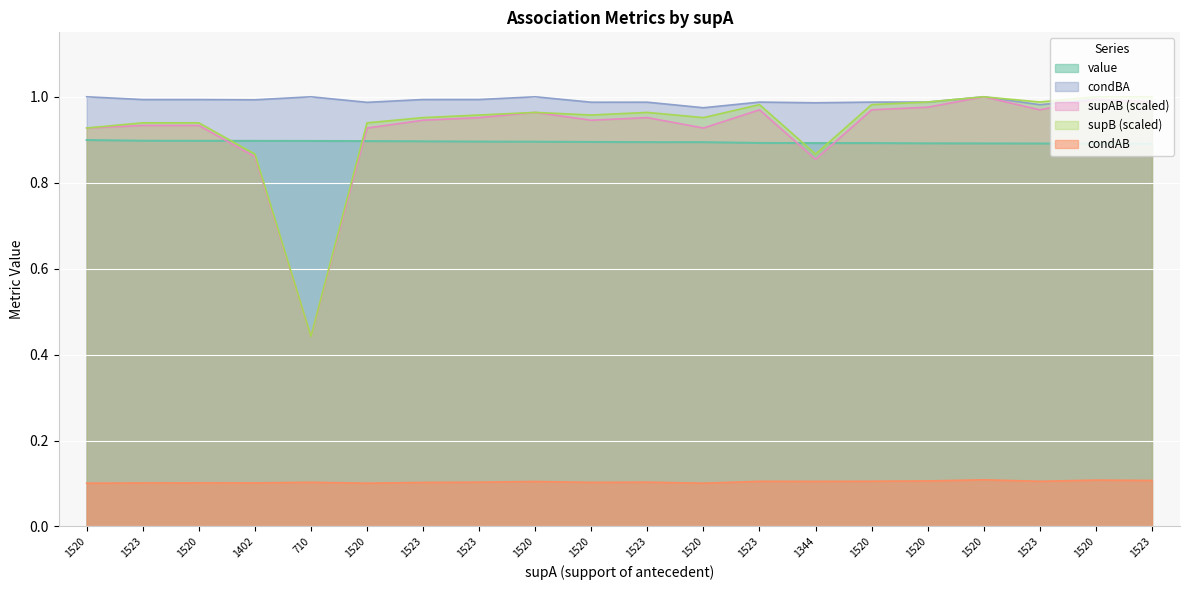

Is the value of supB at 1523 greater than the value of supAB at 1520?

Yes